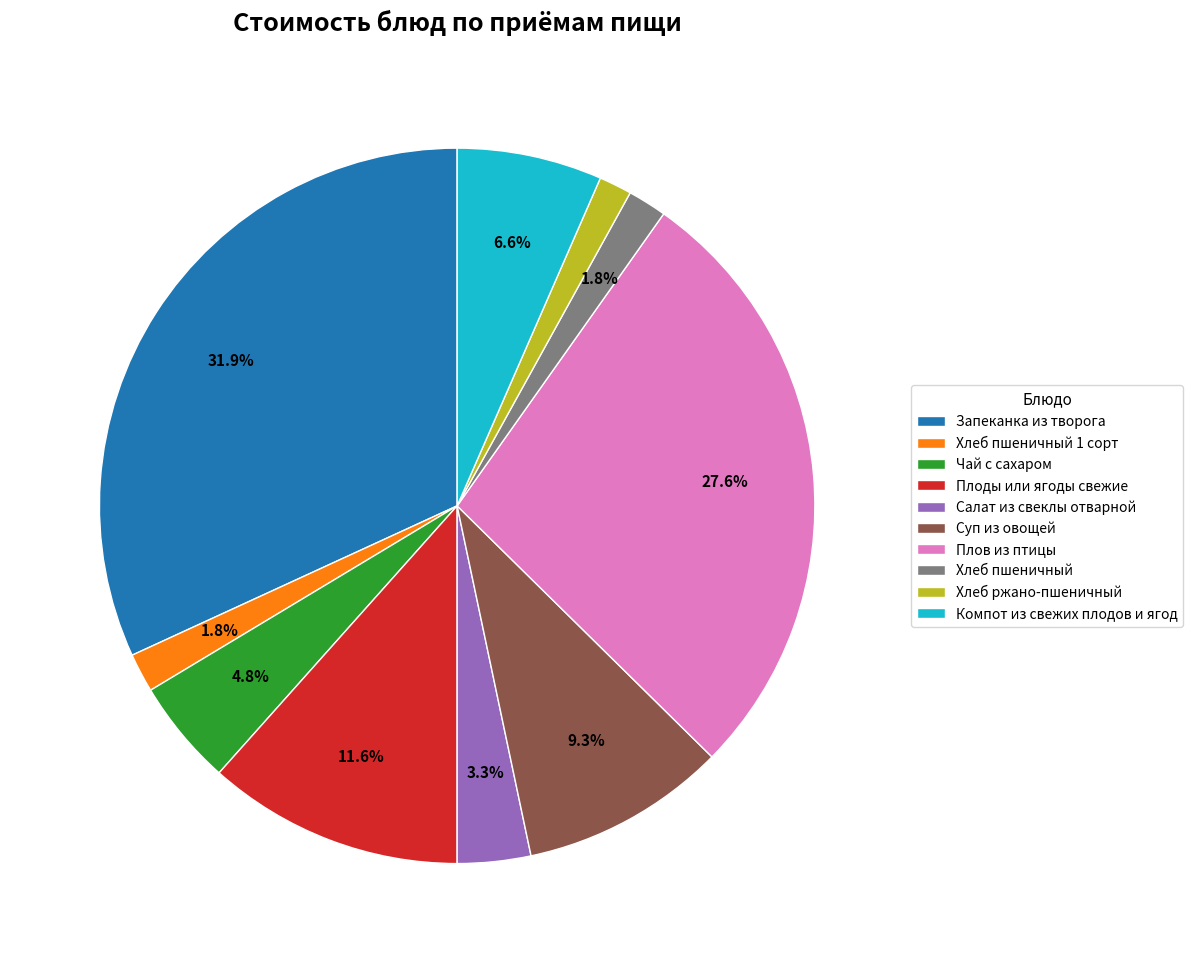

To the nearest percent, what is the difference between the Чай с сахаром and Хлеб пшеничный 1 сорт slice percentages?

3%